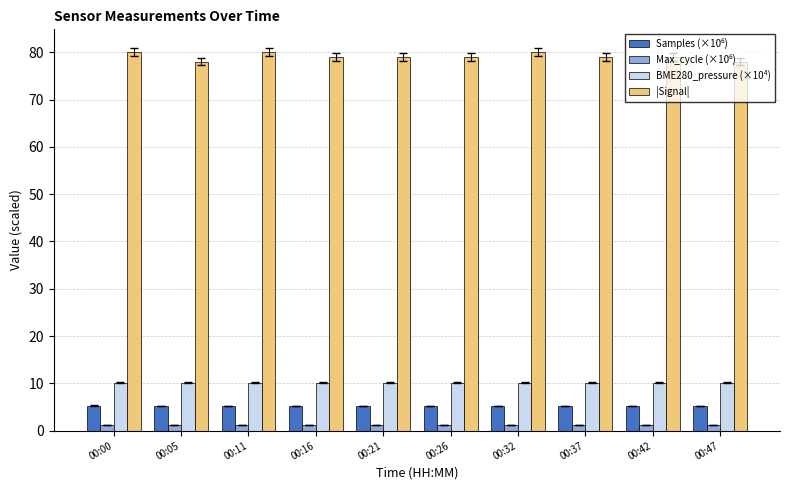

The value of BME280_pressure (×10⁴) at 00:05 is 3.7. True or false?

False